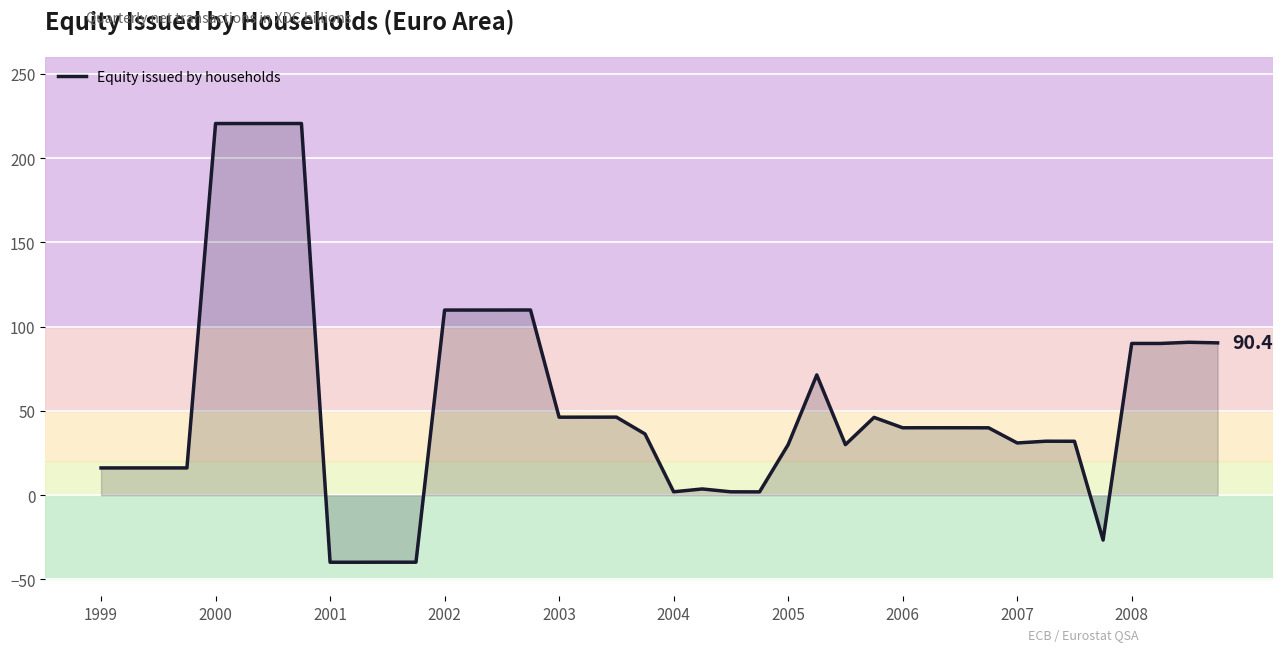

What is the difference between the maximum and minimum values?

260.4